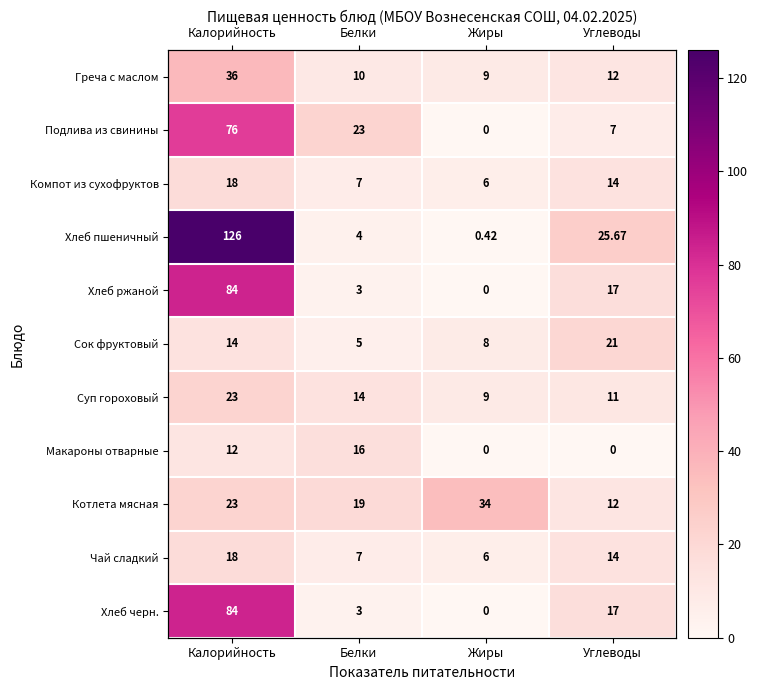

What is the lowest value of the Суп гороховый series?

9.0